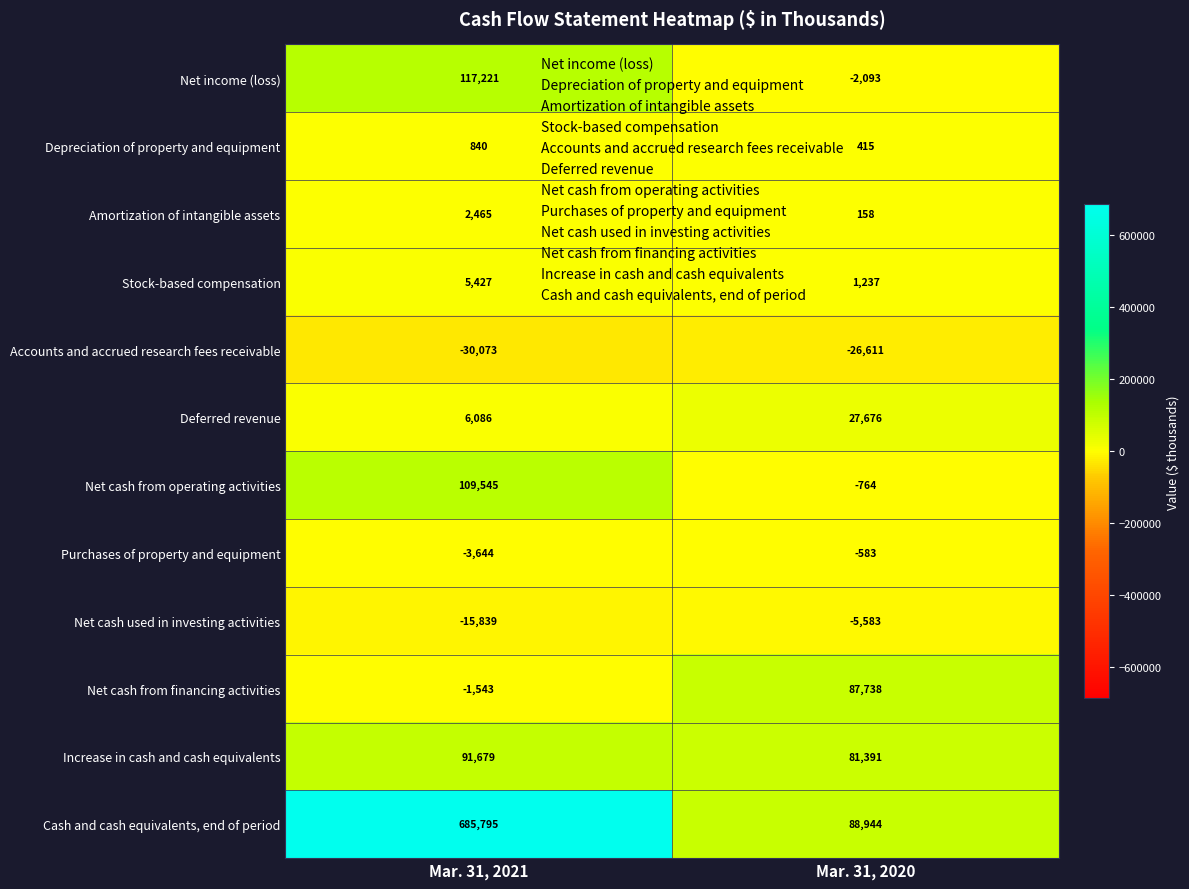

Reading left to right, what are all the values shown in this chart?

Net income (loss): Mar. 31, 2021=117221	Mar. 31, 2020=-2093
Depreciation of property and equipment: Mar. 31, 2021=840	Mar. 31, 2020=415
Amortization of intangible assets: Mar. 31, 2021=2465	Mar. 31, 2020=158
Stock-based compensation: Mar. 31, 2021=5427	Mar. 31, 2020=1237
Accounts and accrued research fees receivable: Mar. 31, 2021=-30073	Mar. 31, 2020=-26611
Deferred revenue: Mar. 31, 2021=6086	Mar. 31, 2020=27676
Net cash from operating activities: Mar. 31, 2021=109545	Mar. 31, 2020=-764
Purchases of property and equipment: Mar. 31, 2021=-3644	Mar. 31, 2020=-583
Net cash used in investing activities: Mar. 31, 2021=-15839	Mar. 31, 2020=-5583
Net cash from financing activities: Mar. 31, 2021=-1543	Mar. 31, 2020=87738
Increase in cash and cash equivalents: Mar. 31, 2021=91679	Mar. 31, 2020=81391
Cash and cash equivalents, end of period: Mar. 31, 2021=685795	Mar. 31, 2020=88944